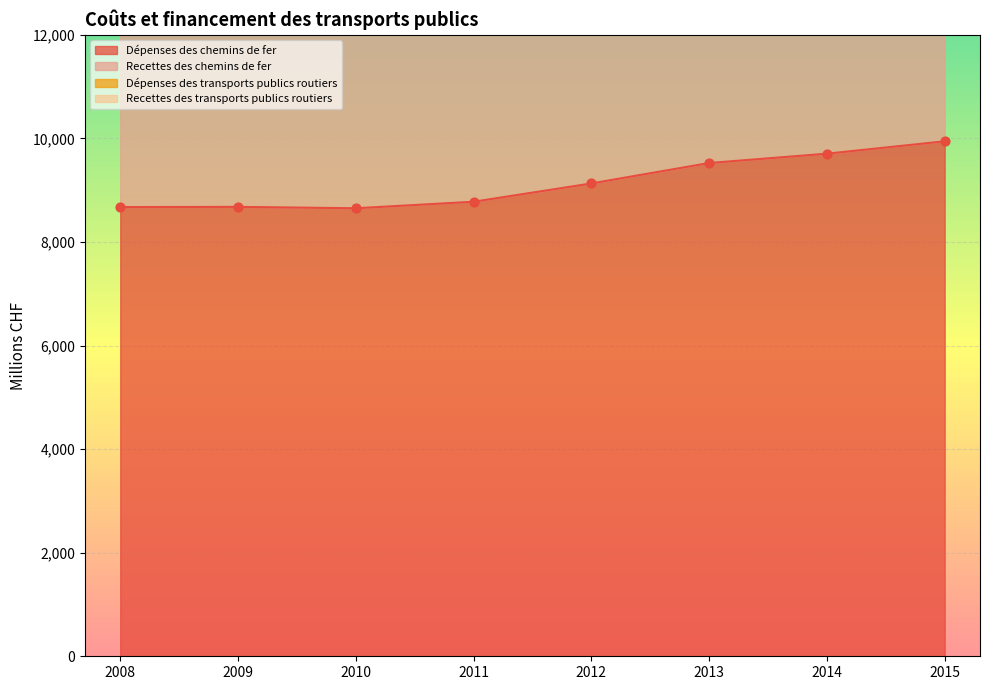

Which series contains the lowest Y value?

Dépenses des chemins de fer